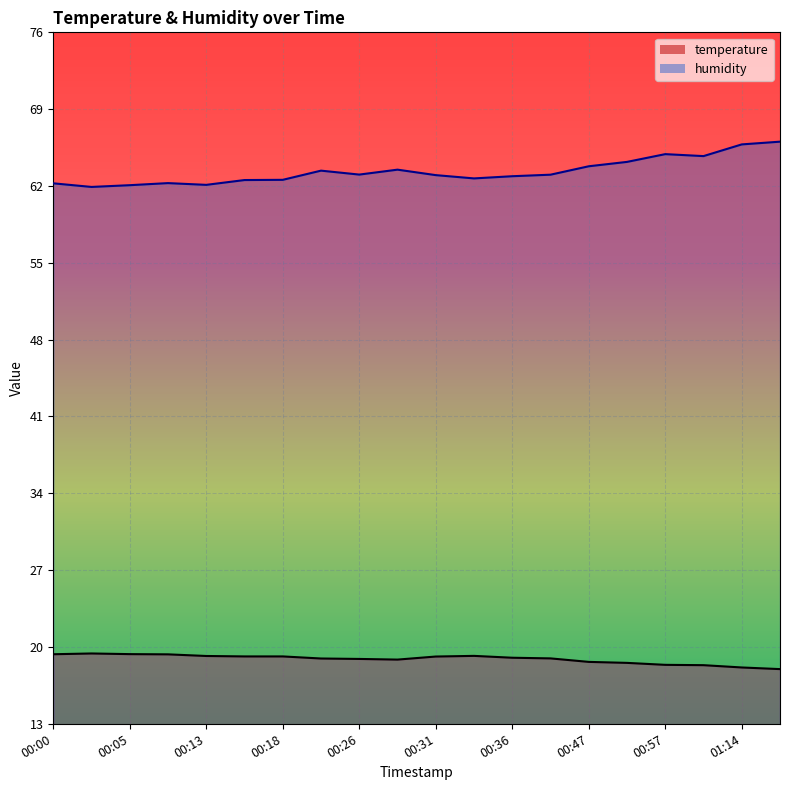

True or false: humidity and temperature cross at least once.

False